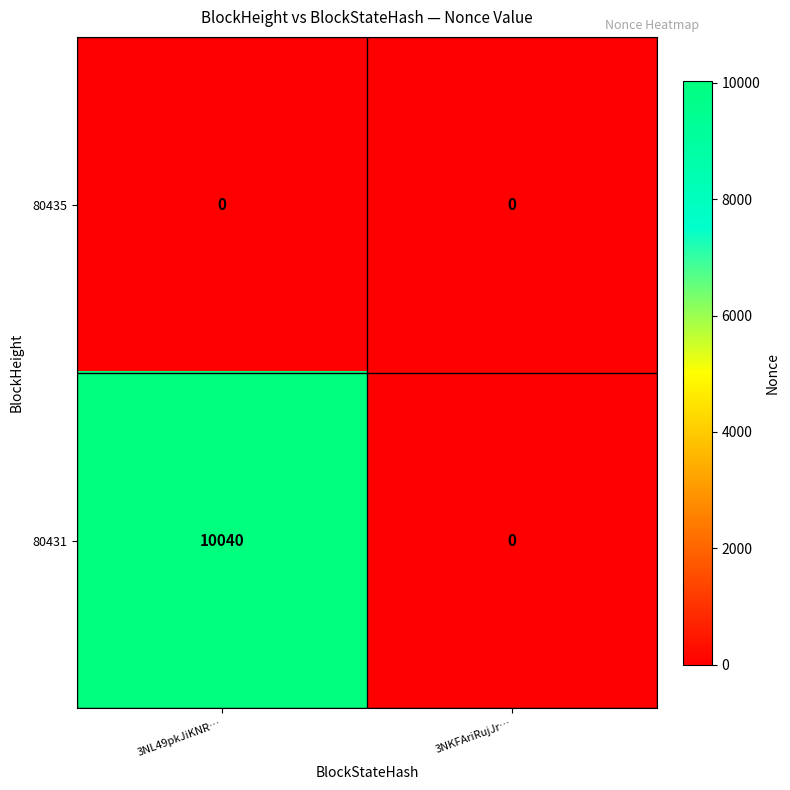

Reading left to right, extract all data points from this chart.

80435: 3NL49pkJiKNR…=0	3NKFAriRujJr…=0
80431: 3NL49pkJiKNR…=10040	3NKFAriRujJr…=0